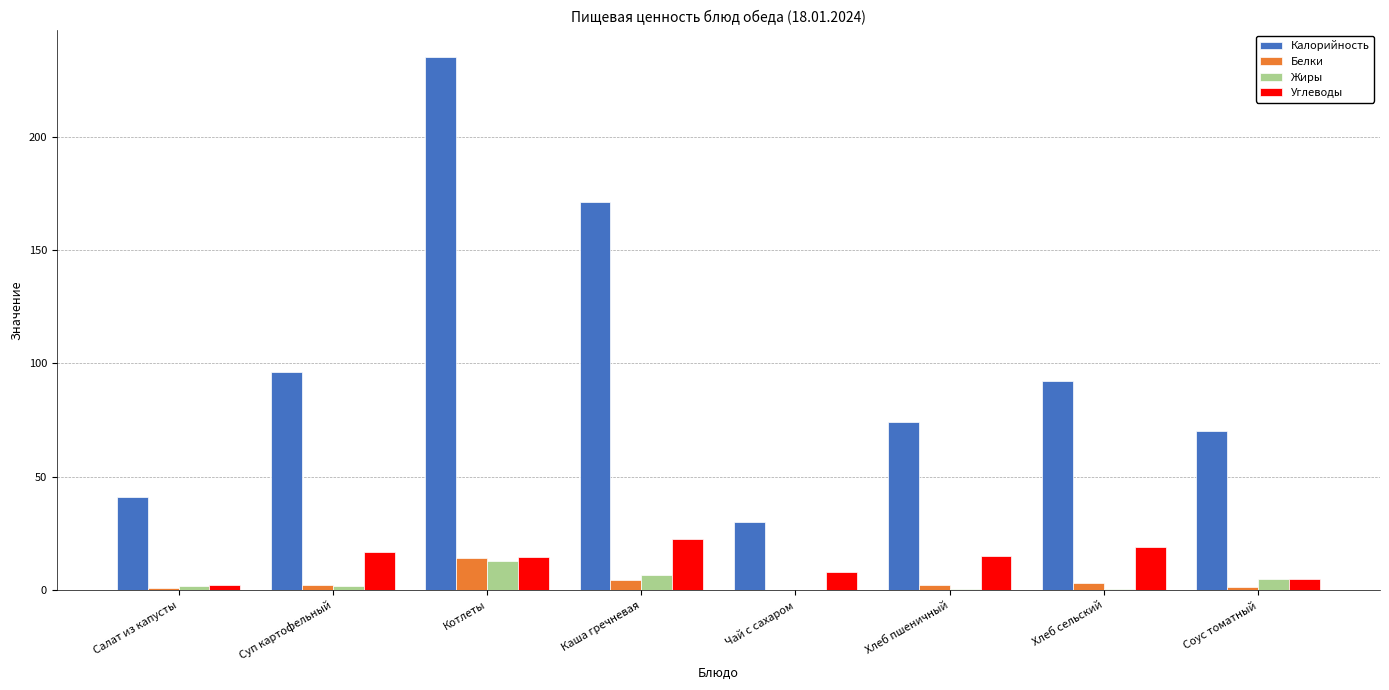

Between Котлеты and Хлеб сельский, which series saw the biggest shift?

Калорийность